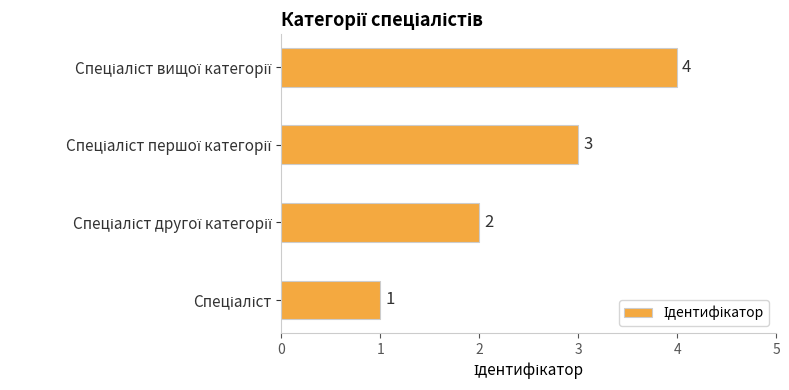

What is the difference between the maximum and minimum values?

3